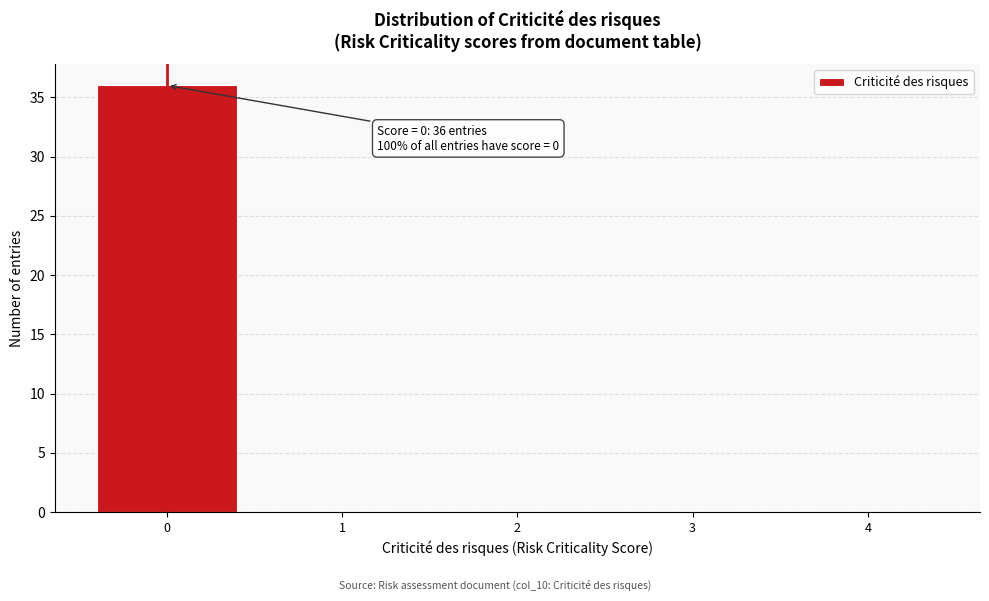

Which range on the x-axis has the tallest bar?

-0.5 to 0.5